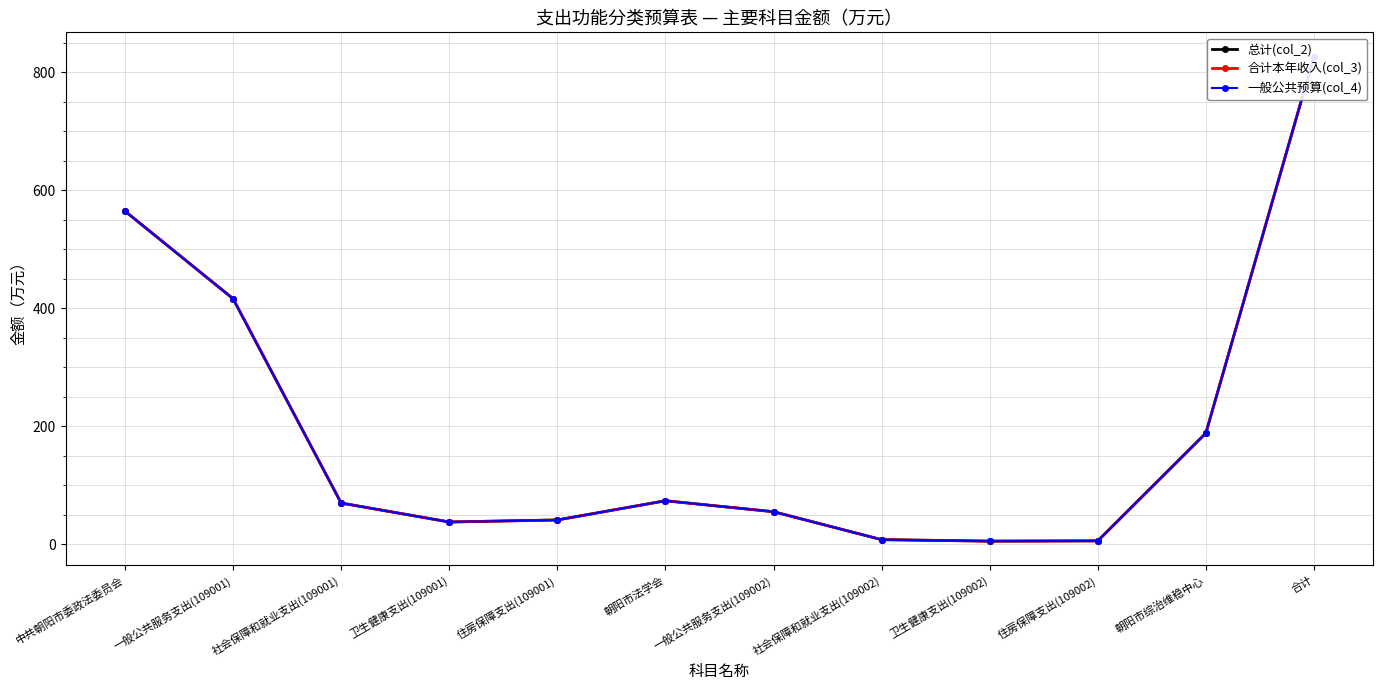

What is the sum of the 总计(col_2) values at 社会保障和就业支出(109001) and 一般公共服务支出(109001)?

486.1